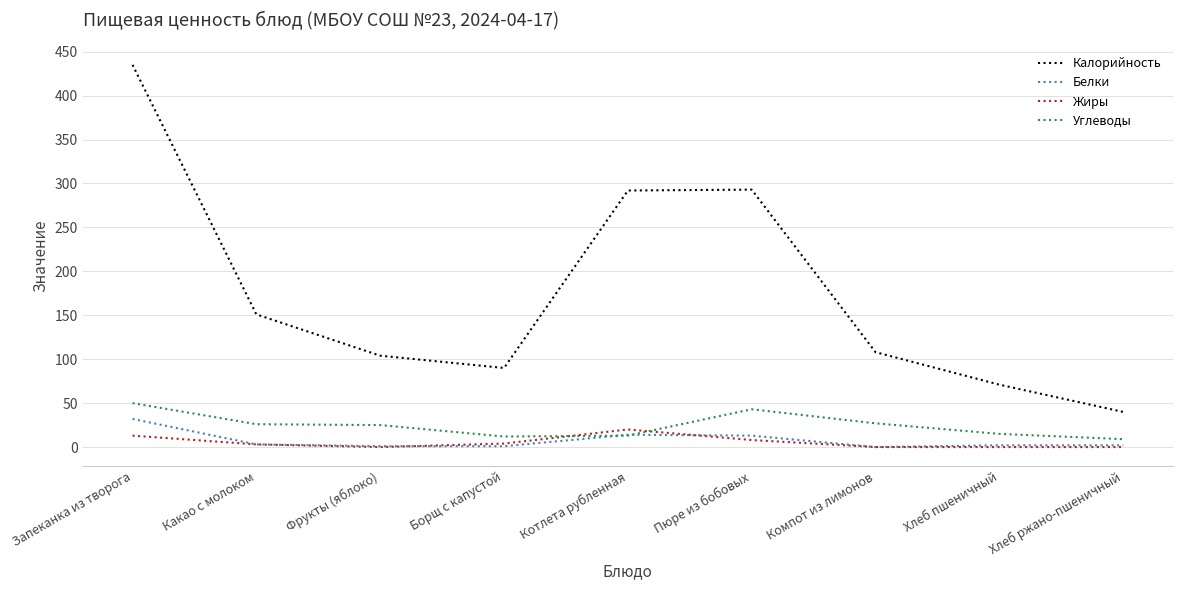

True or false: Жиры and Калорийность cross at least once.

False